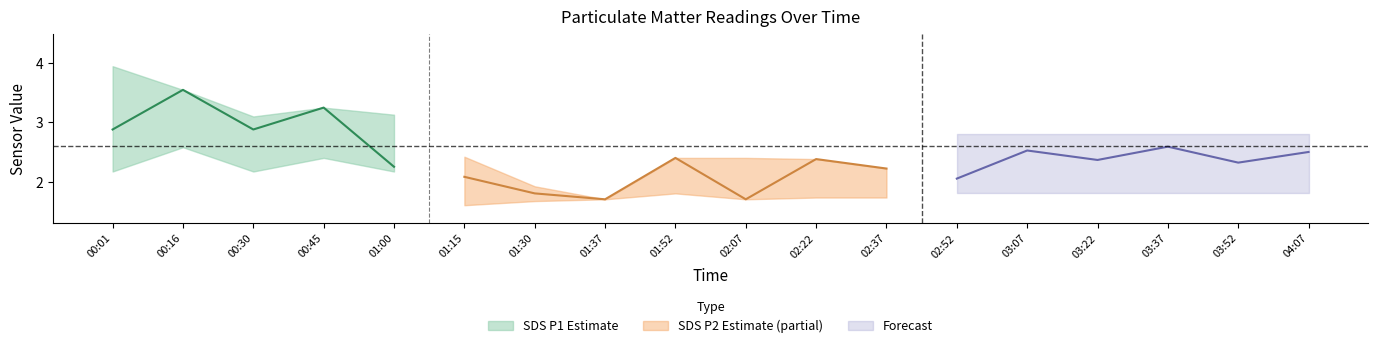

Which series changed the most between 01:15 and 03:37?

SDS_P1